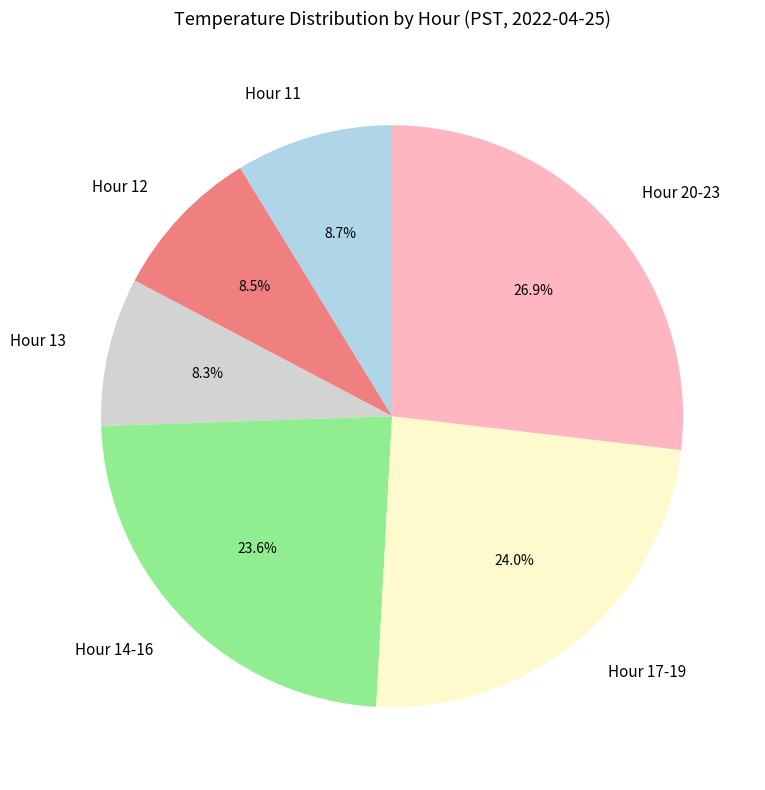

What is the total percentage of Hour 14-16 and Hour 17-19?

47.6%